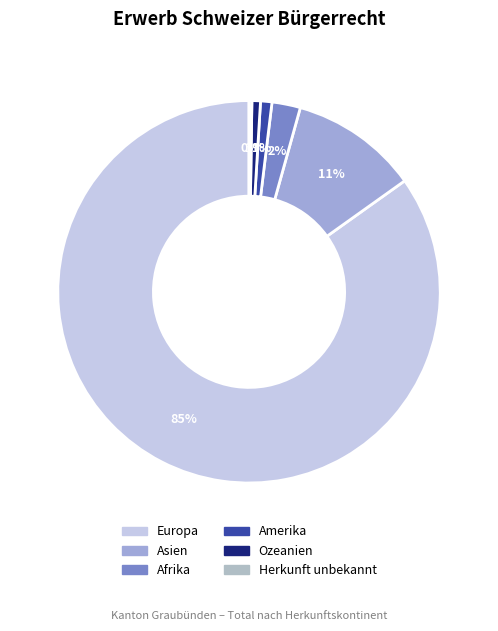

To the nearest percent, what is the difference between the largest and smallest slice percentages?

85%